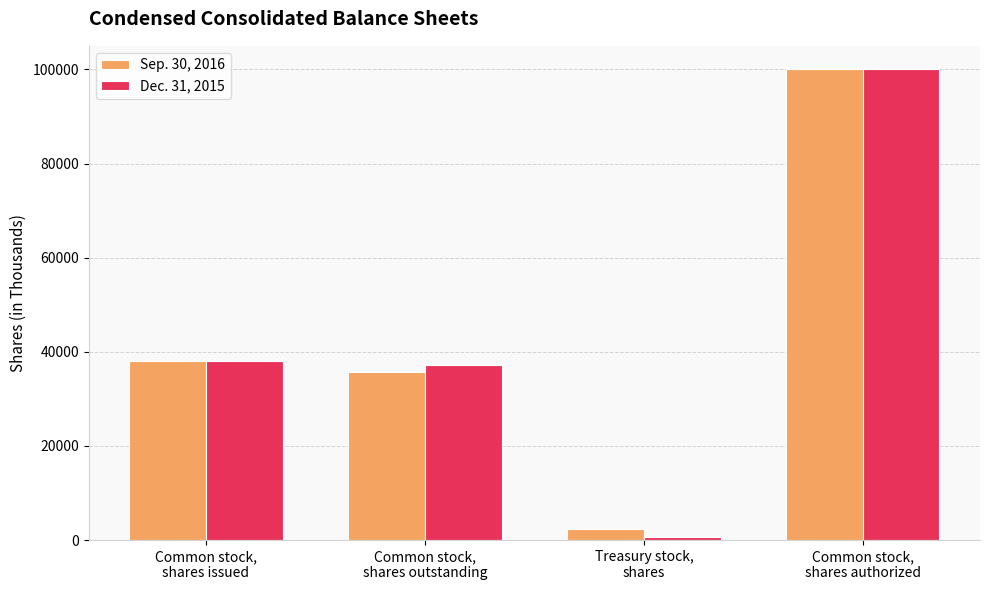

Which category has the lowest value across all series?

Treasury stock,
shares